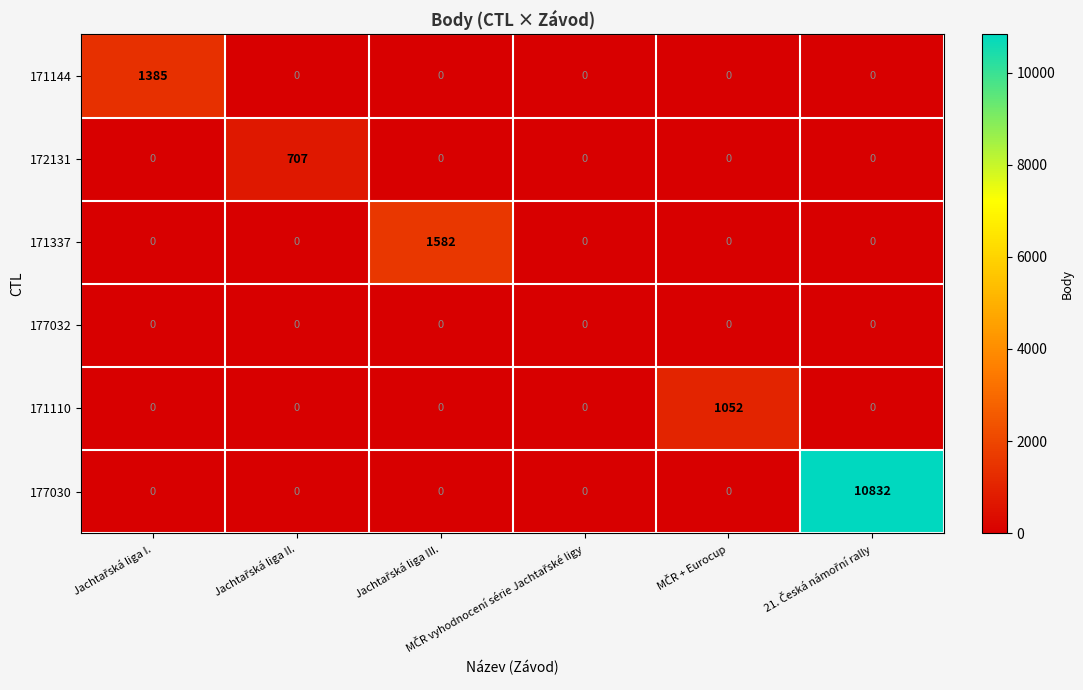

Which series has the largest total across all categories?

177030